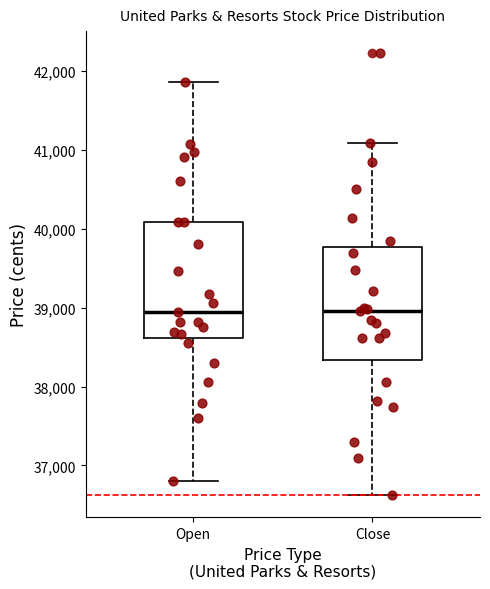

Reading left to right, read every box against the y-axis: the position of its median line, the range the box covers, and the ends of its whiskers. The values are not printed on the chart, so give them approximately, as read against the axis.

Open: median 38900, box 38600 to 40100, whiskers 36800 to 41900
Close: median 39000, box 38300 to 39800, whiskers 36600 to 41100